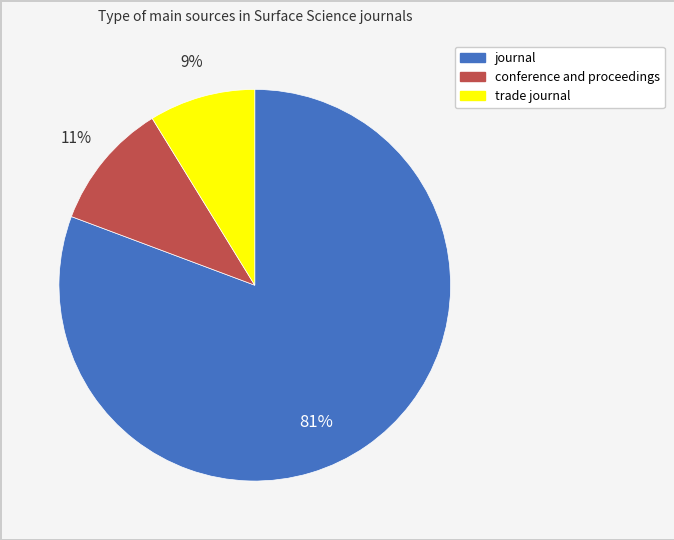

Count the number of slices in the pie.

3